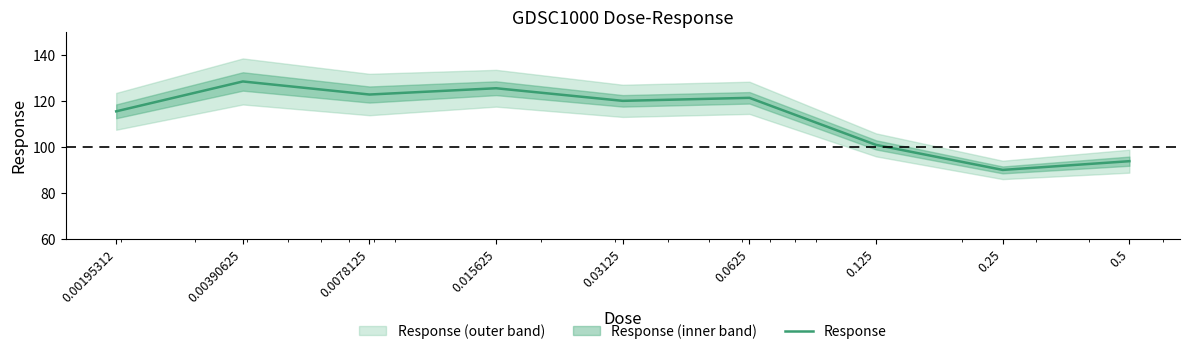

Rank the categories by value from highest to lowest.

0.00390625, 0.015625, 0.0078125, 0.0625, 0.03125, 0.00195312, 0.125, 0.5, 0.25